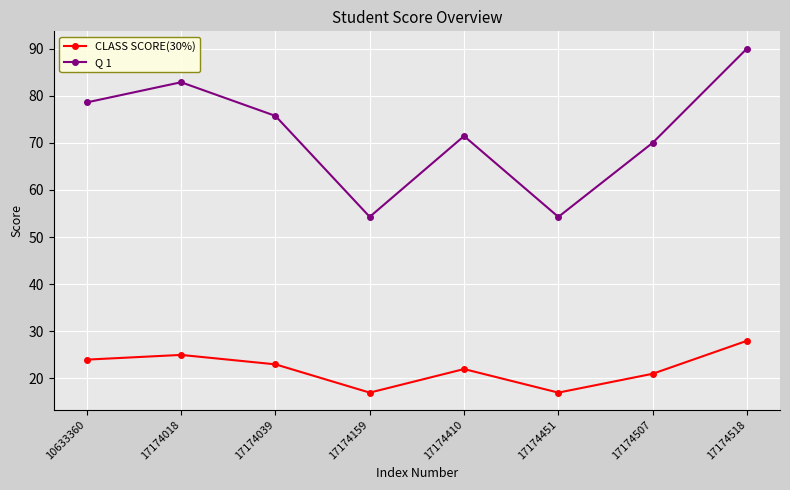

True or false: CLASS SCORE(30%) has a value of 8.0 at 17174159.

False